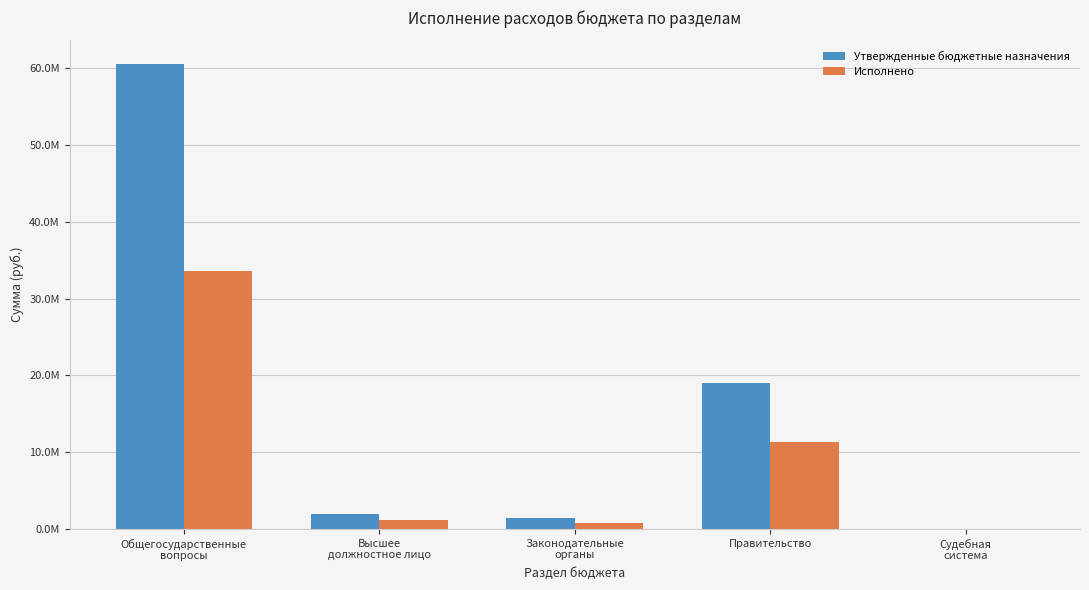

What is the minimum value shown in the chart?

1200.0